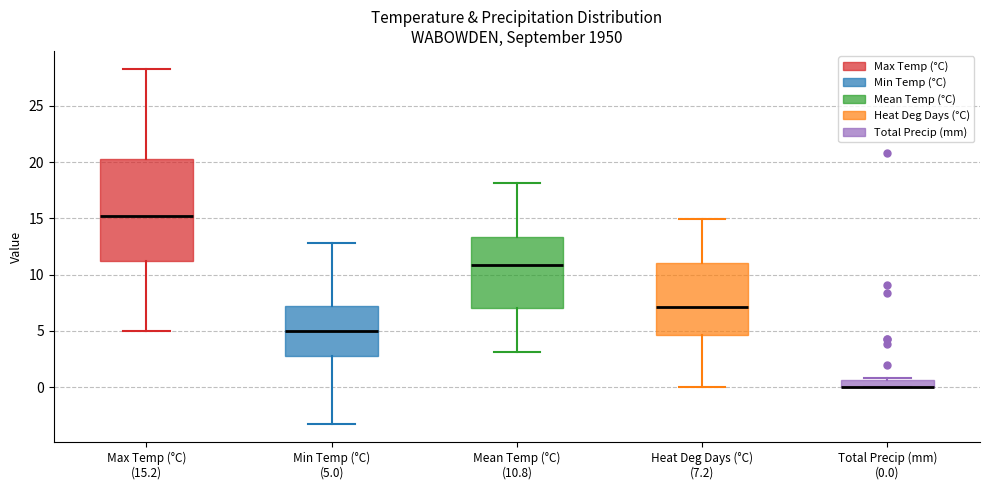

Comparing the boxes themselves (not the whiskers), which one is the tallest?

Max Temp (°C) (15.2)